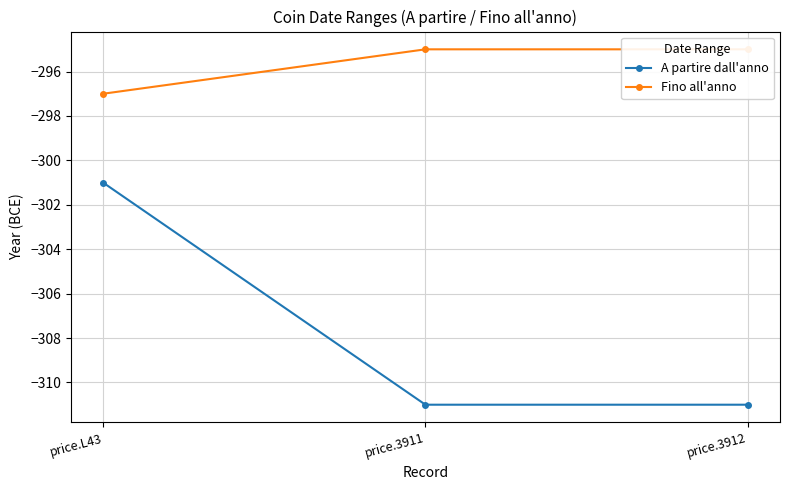

Which label corresponds to the largest value in the chart?

price.3911